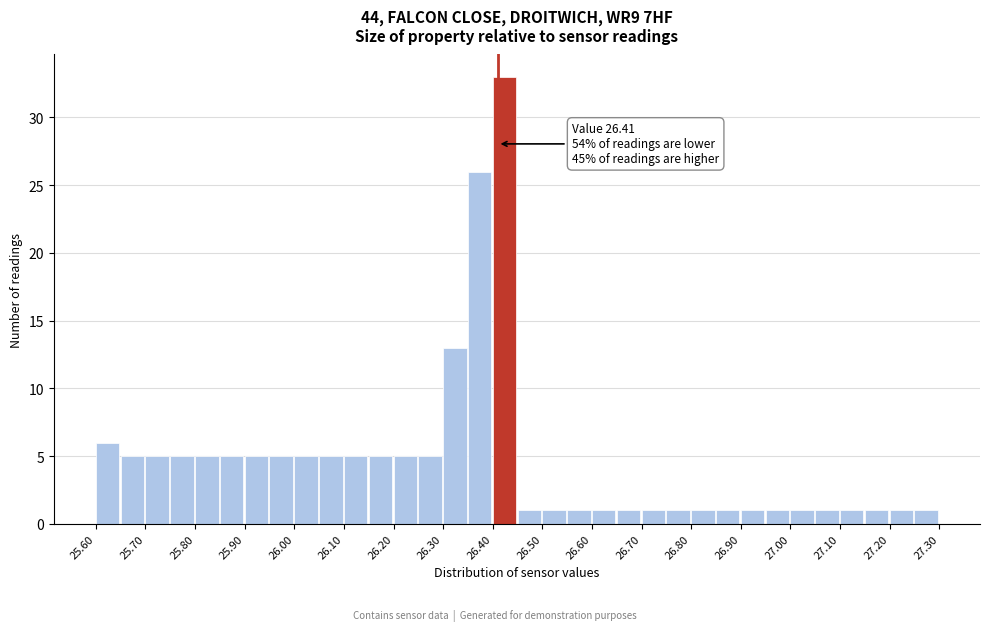

Which range on the x-axis has the tallest bar?

26.40 to 26.45